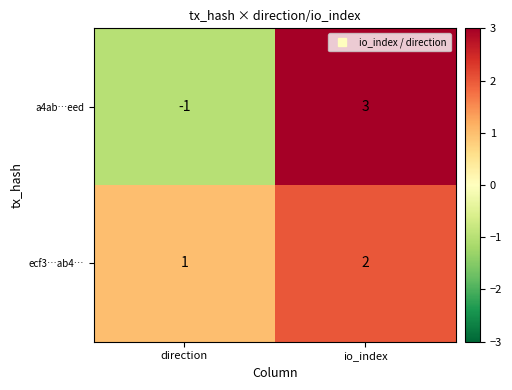

Count the number of data series in this chart.

2